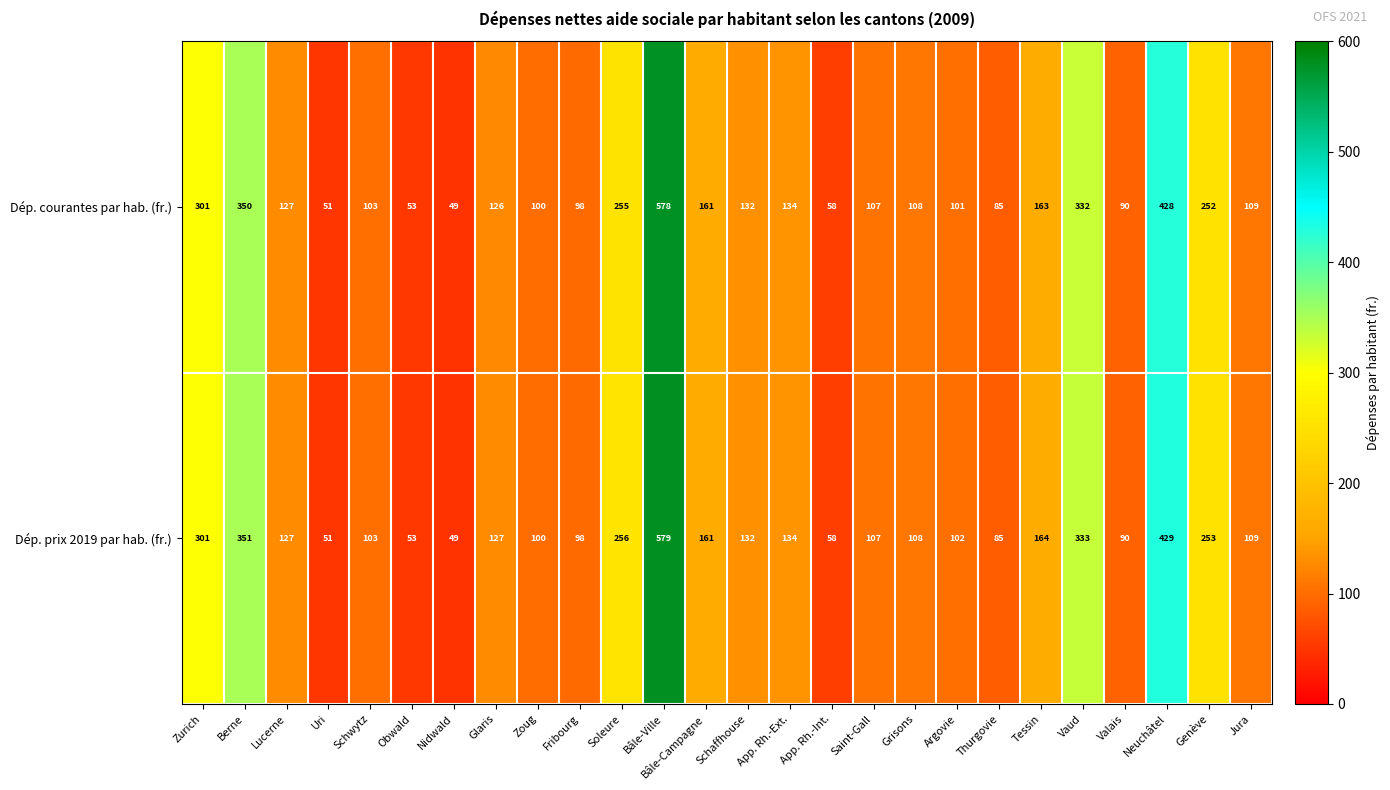

What is the maximum value shown in the chart?

579